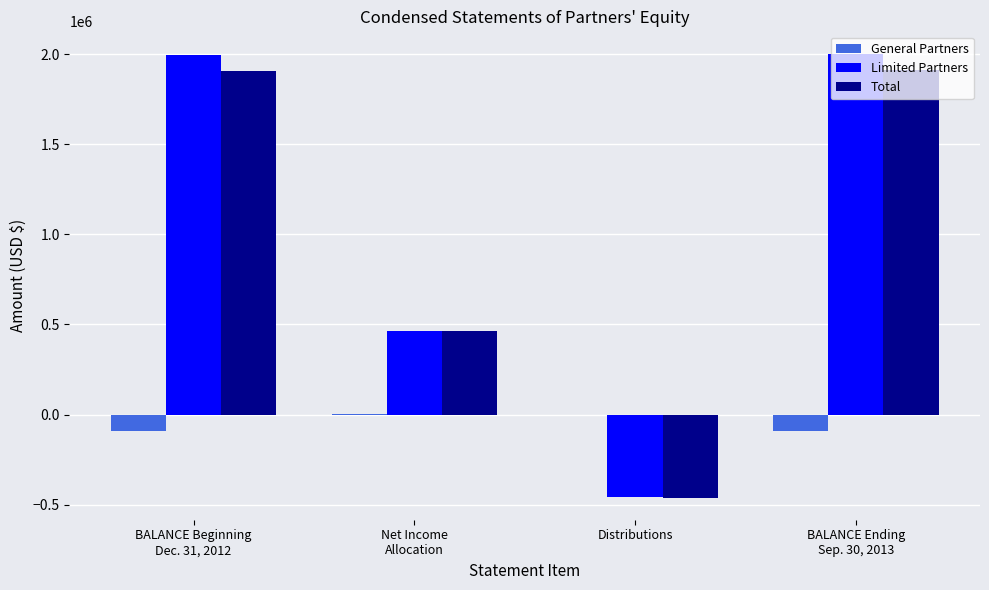

Count the number of data series in this chart.

3